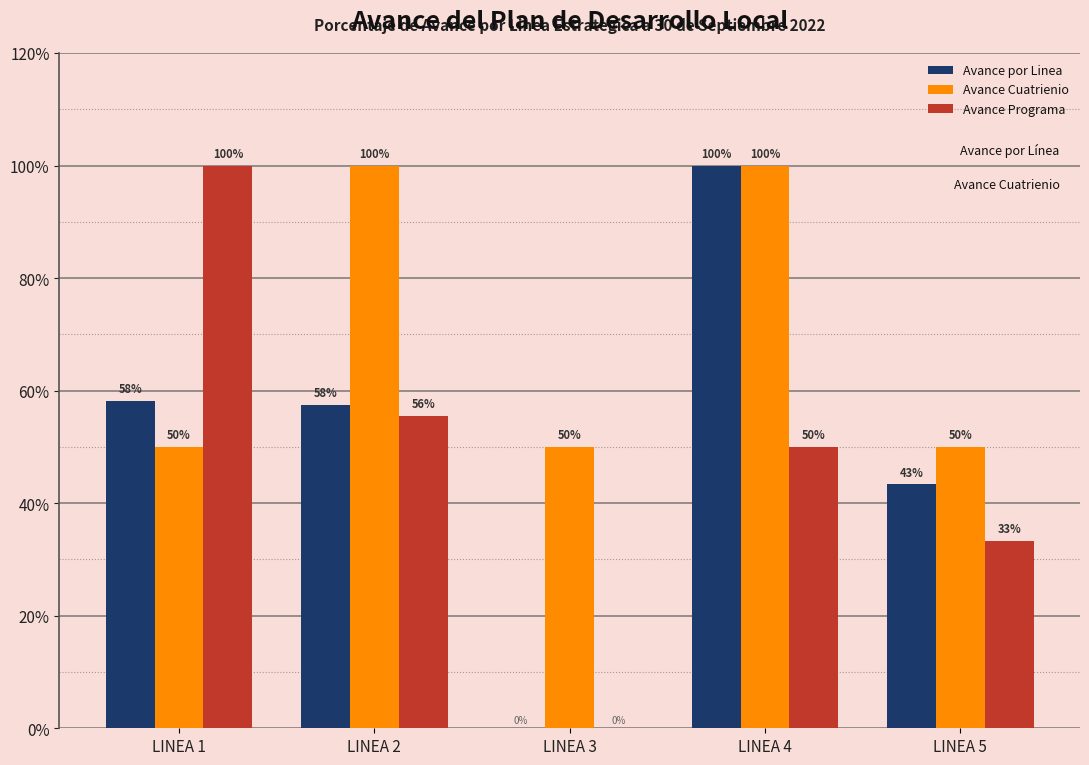

How many groups of bars are there?

5